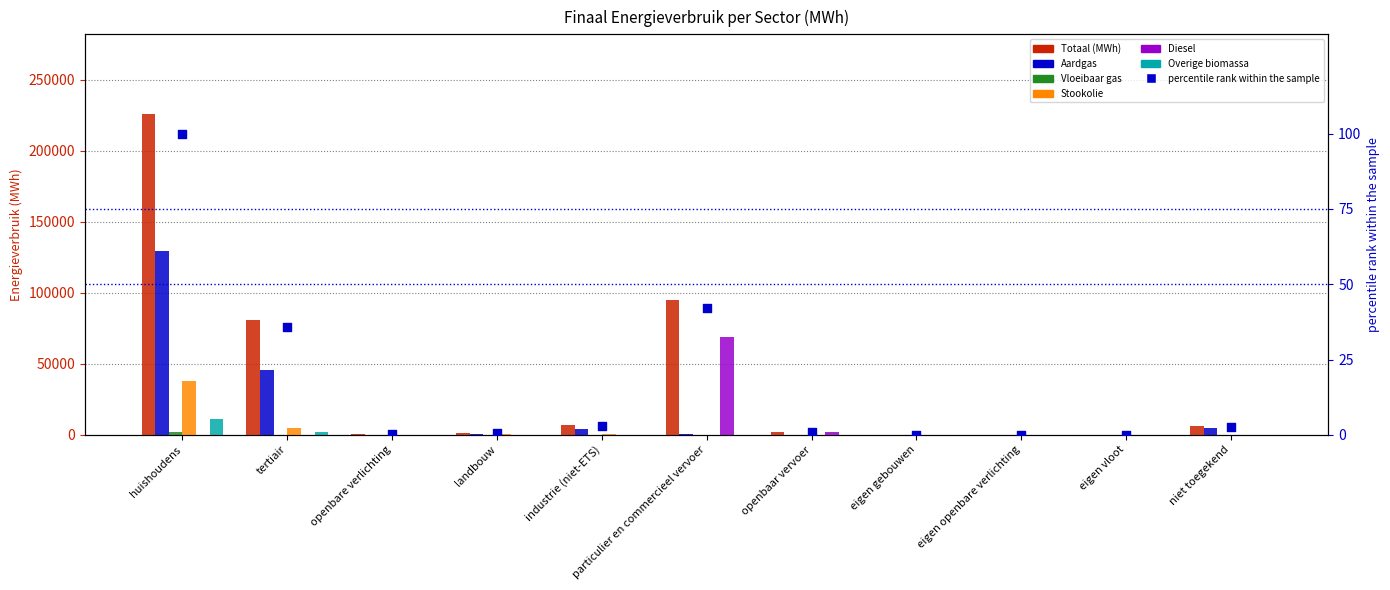

Is the value of Overige biomassa at niet toegekend greater than the value of Diesel at openbare verlichting?

No